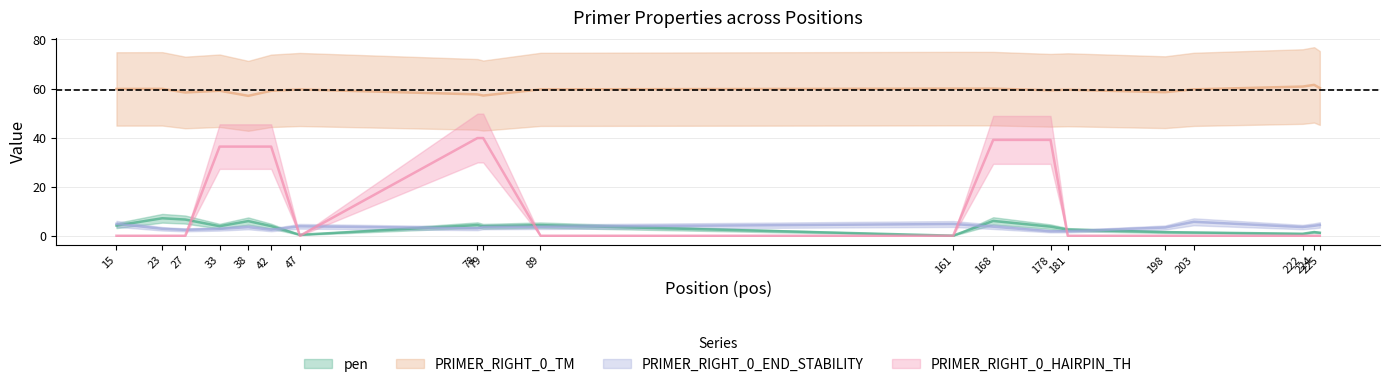

Which category has the lowest value in the pen series?

161